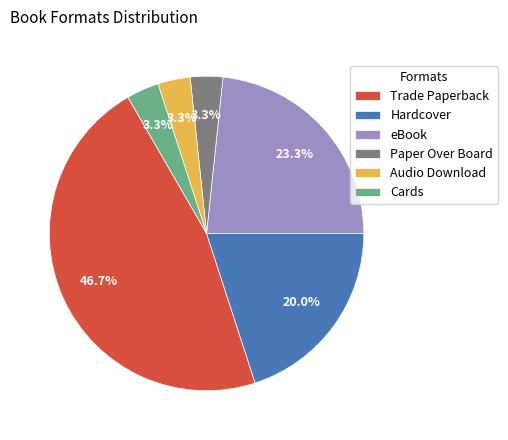

Which slice is the largest?

Trade Paperback